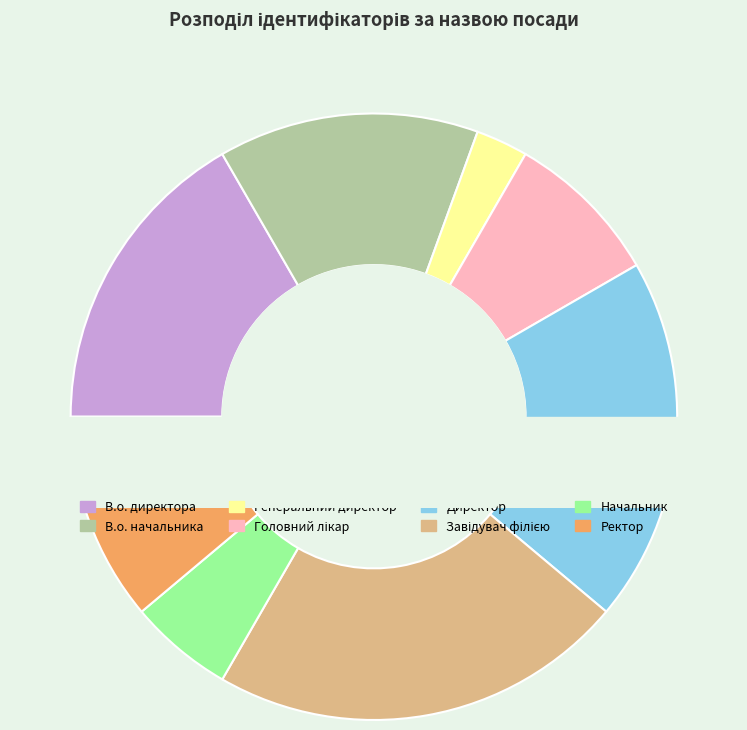

Which slice is the largest?

Завідувач філією